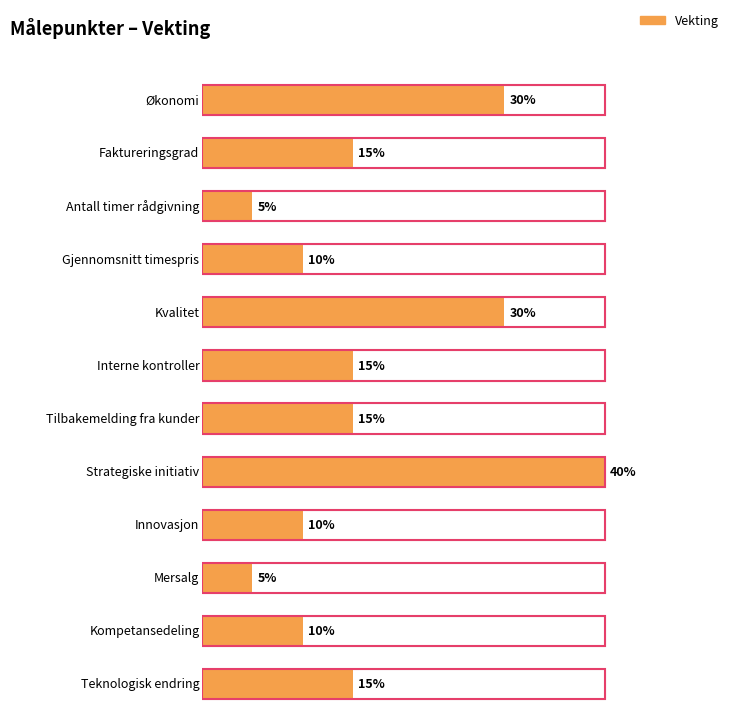

What is the label of the 9th bar from the left?

Innovasjon